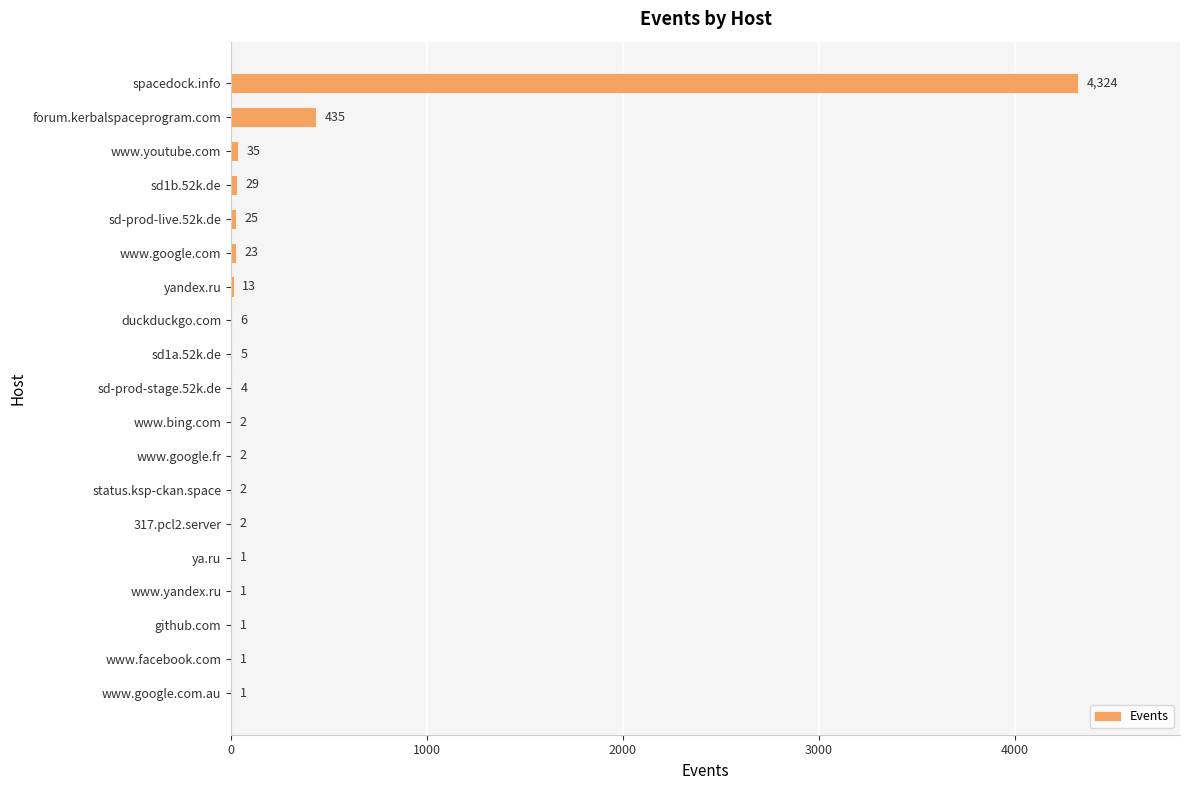

The chart shows a value of 6 at duckduckgo.com. True or false?

True